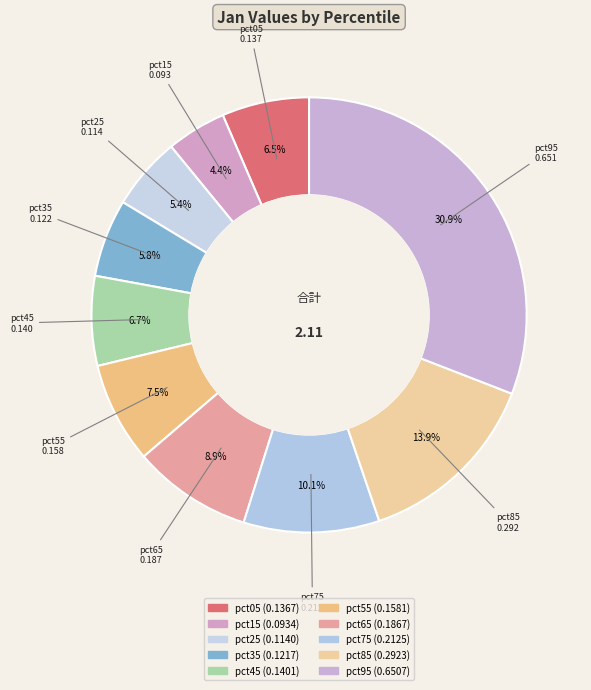

Between pct95 and pct15, which is larger?

pct95